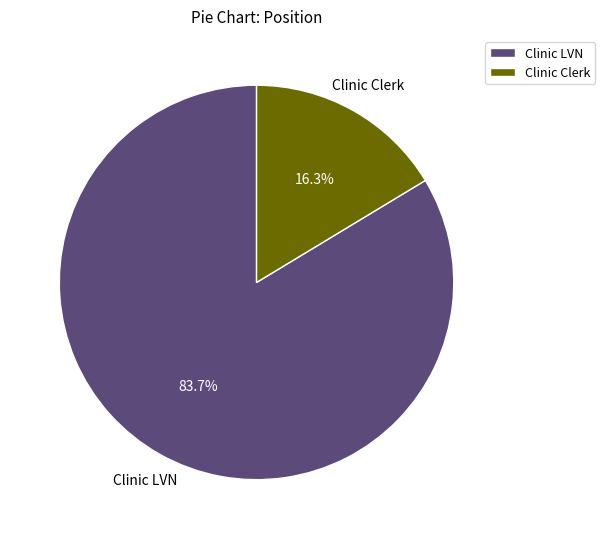

Combined, what portion of the pie is Clinic Clerk and Clinic LVN?

100.0%